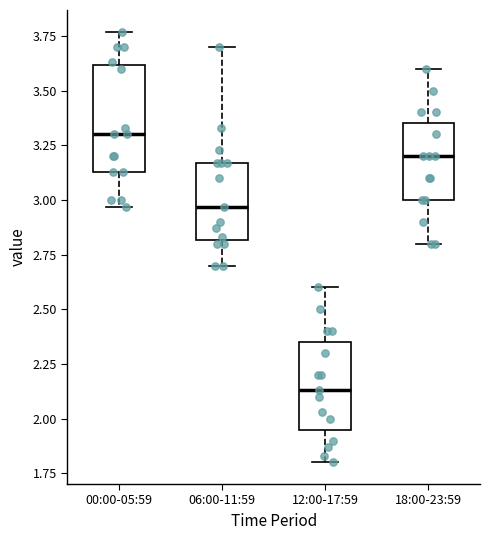

Reading left to right, transcribe this box plot: for each box, give where its median line is, the range the box spans, and where its two whiskers end, as read against the y-axis. The values are not printed on the chart, so give them approximately, as read against the axis.

00:00-05:59: median 3.30, box 3.15 to 3.60, whiskers 2.95 to 3.75
06:00-11:59: median 2.95, box 2.80 to 3.15, whiskers 2.70 to 3.70
12:00-17:59: median 2.15, box 1.95 to 2.35, whiskers 1.80 to 2.60
18:00-23:59: median 3.20, box 3.00 to 3.35, whiskers 2.80 to 3.60